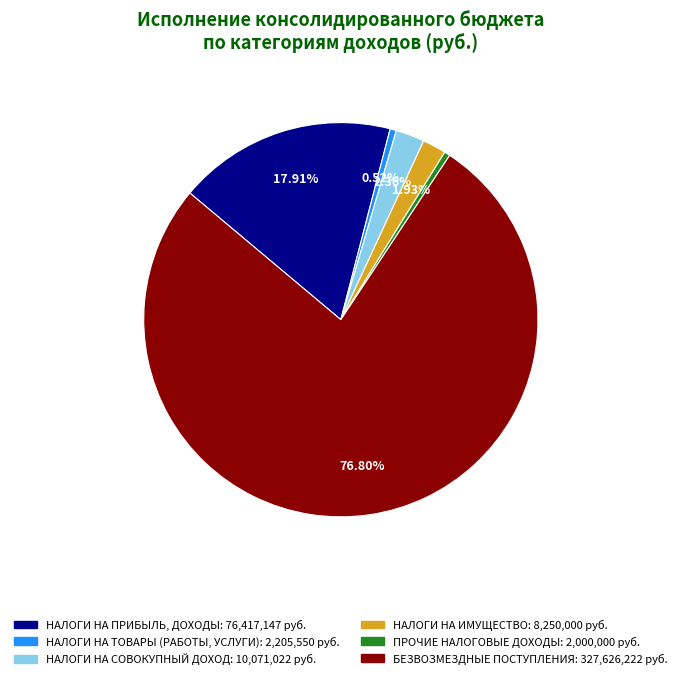

To the nearest percent, what is the average slice percentage?

17%